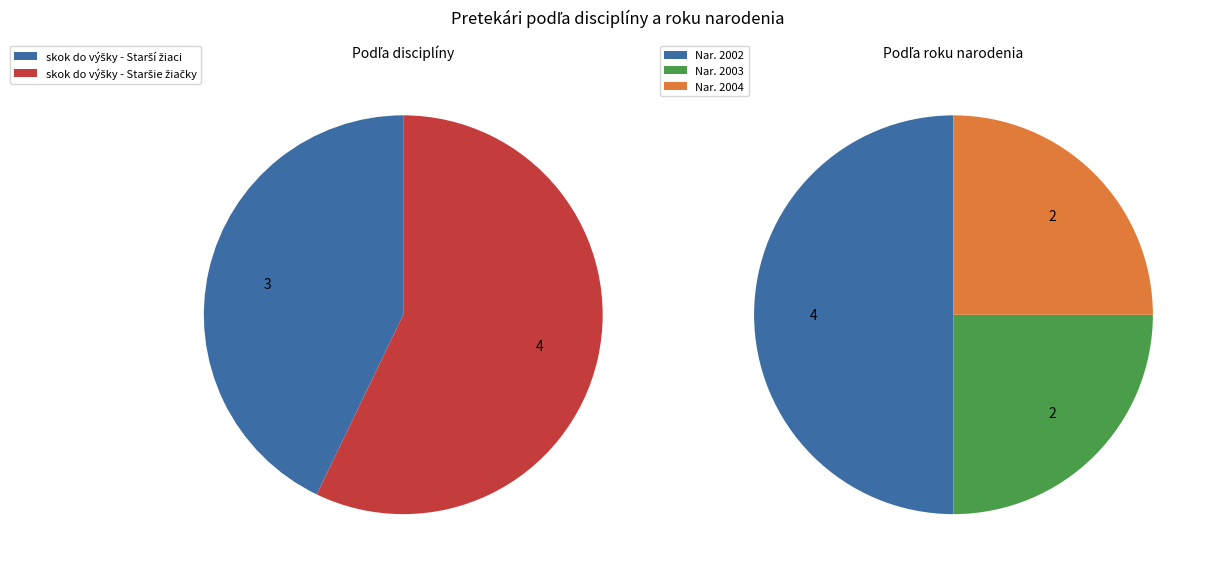

The skok do výšky - Staršie žiačky slice represents 57% of the pie. True or false?

True